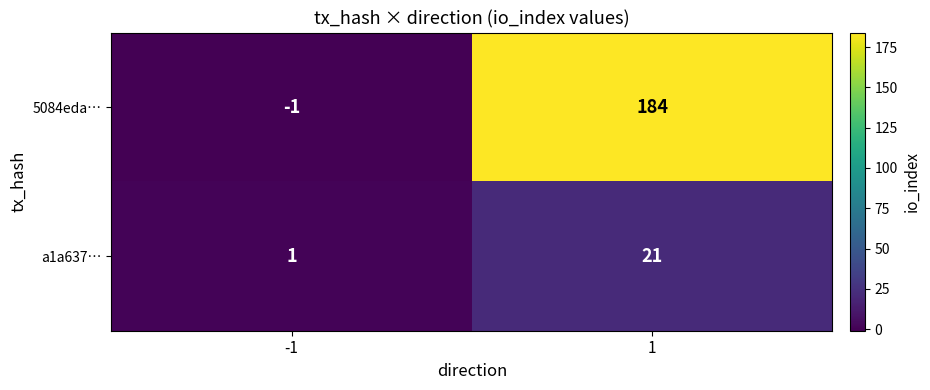

Which series changed the most between -1 and 1?

5084eda…